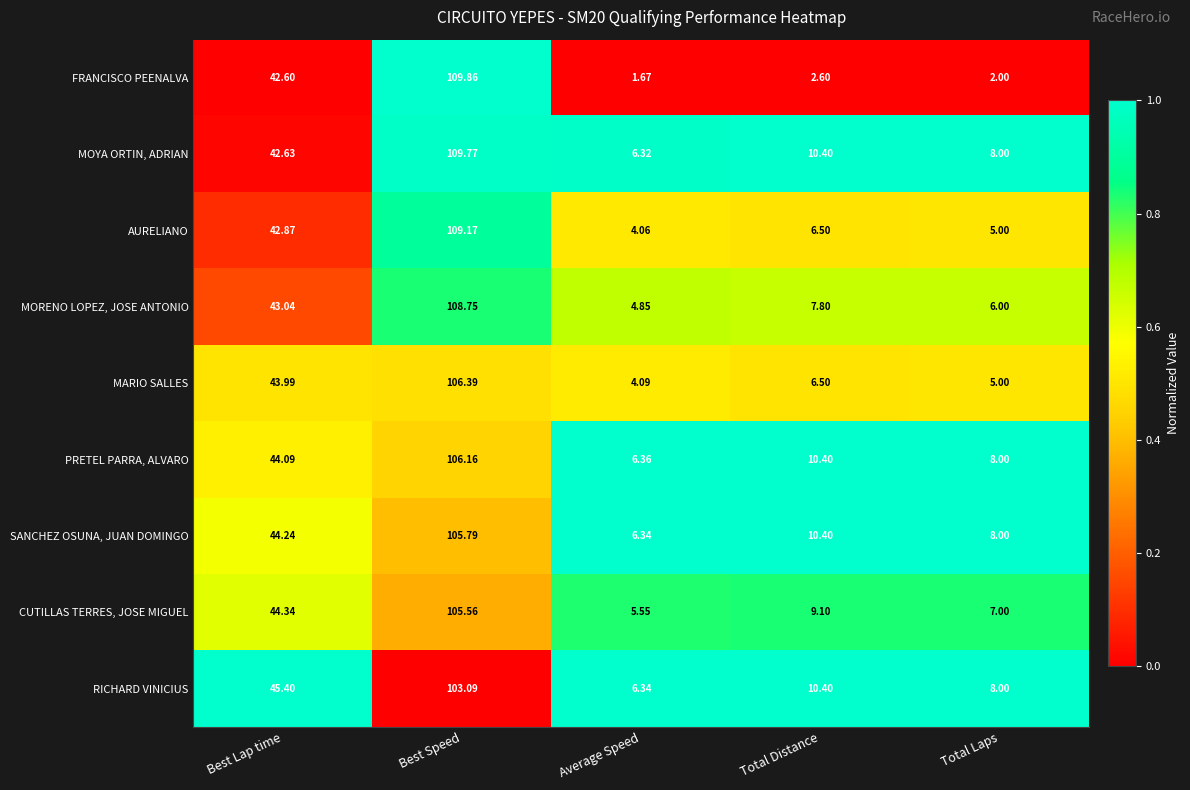

Where does the RICHARD VINICIUS series first go above 10?

Best Lap time